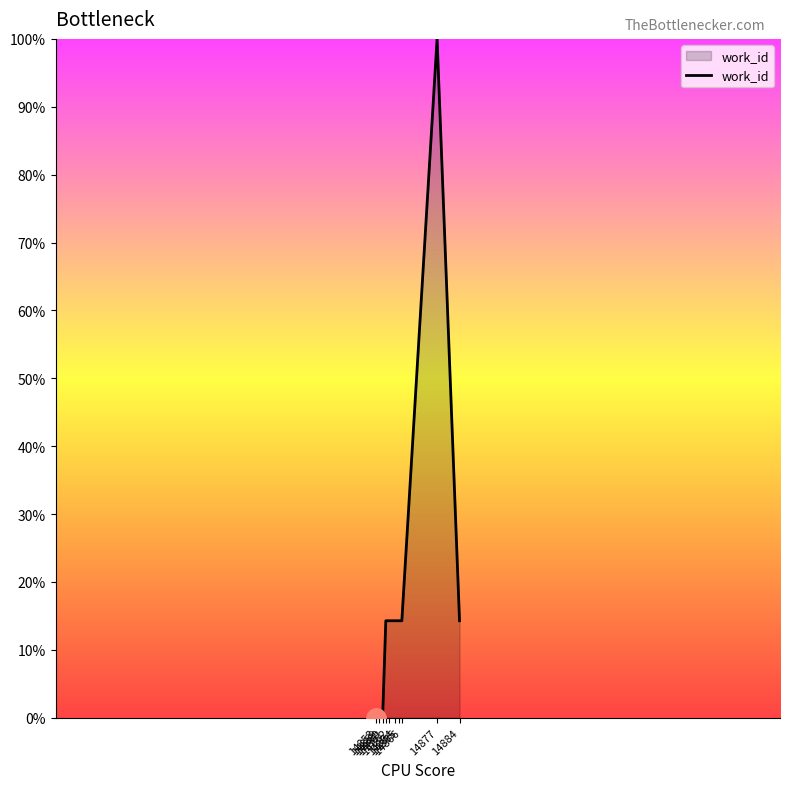

Does the chart have visible grid lines?

No